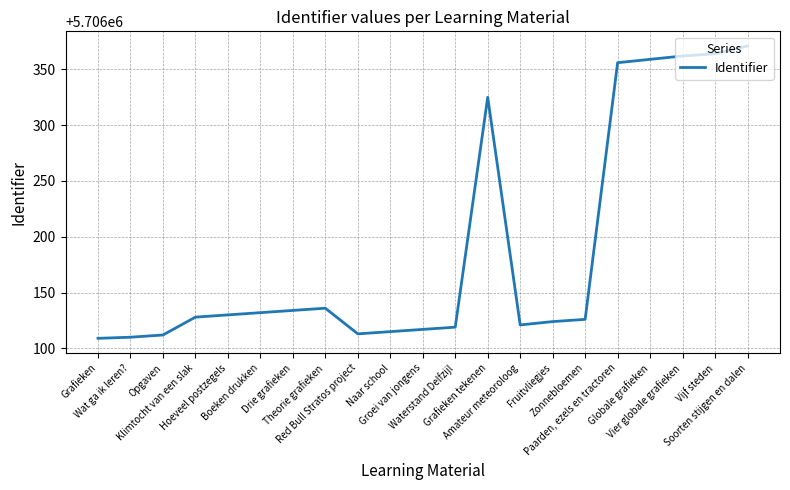

True or false: the data shows 5706121 at Amateur meteoroloog.

True